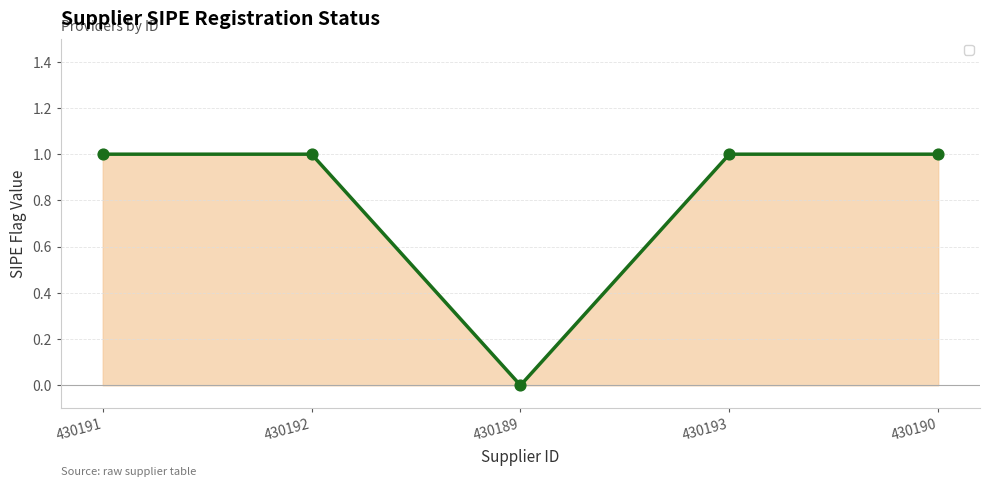

Approximately how many times larger is the value at 430191 compared to 430192?

1.0